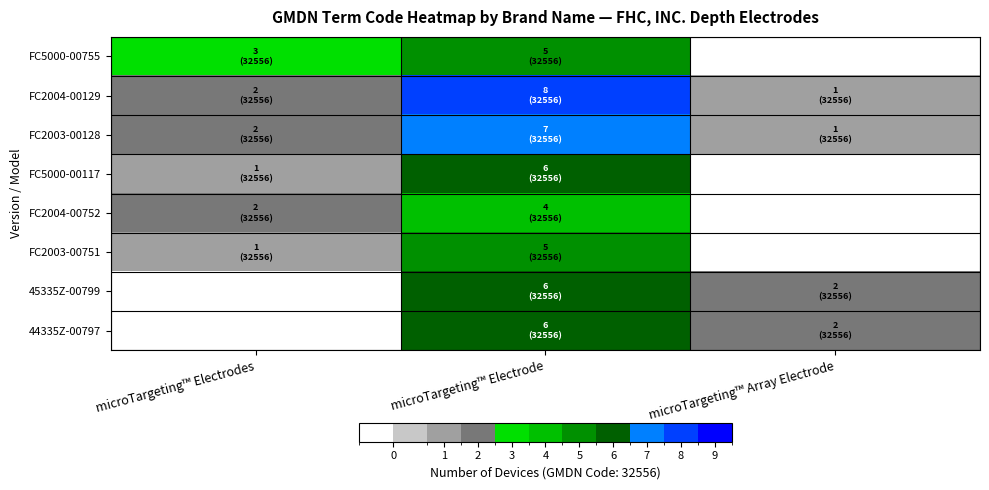

What is the difference between the highest and lowest values at microTargeting™ Electrodes?

3